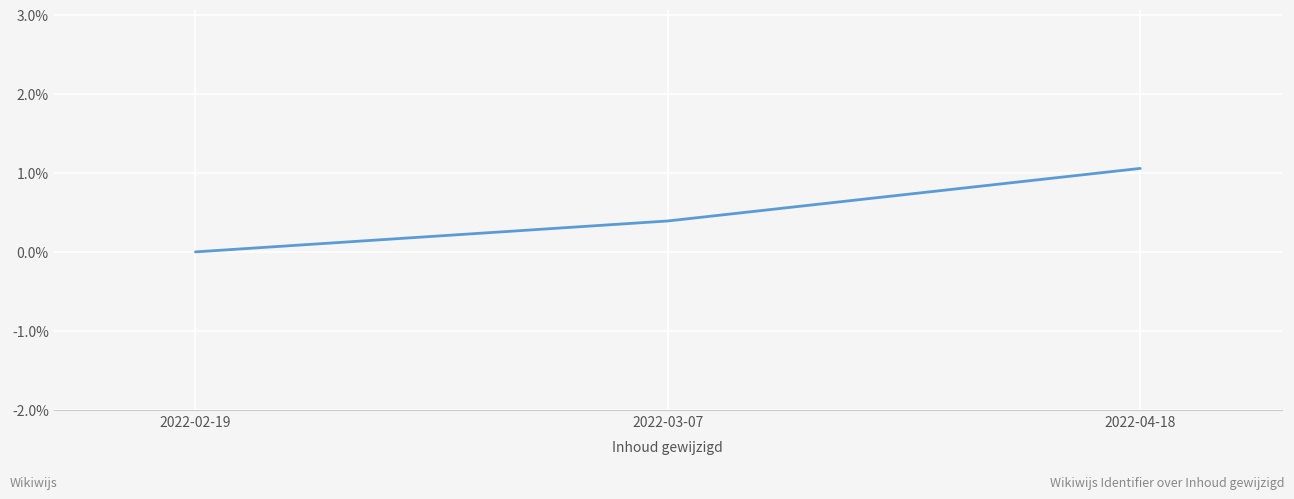

At which category does the chart reach its minimum across all series?

2022-02-19